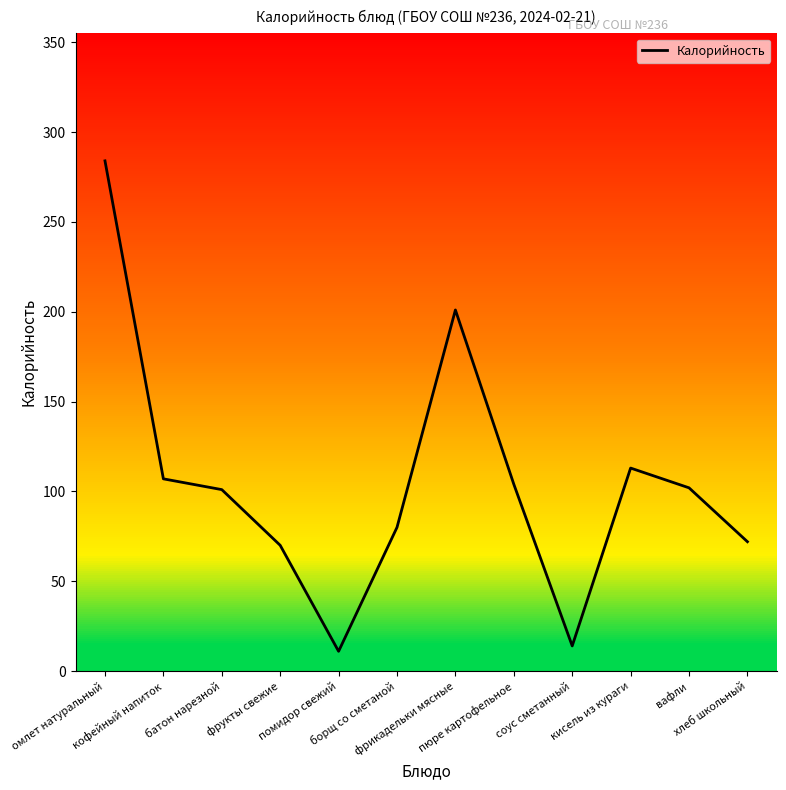

List the labels in order of value, largest first.

омлет натуральный, фрикадельки мясные, кисель из кураги, кофейный напиток, пюре картофельное, вафли, батон нарезной, борщ со сметаной, хлеб школьный, фрукты свежие, соус сметанный, помидор свежий